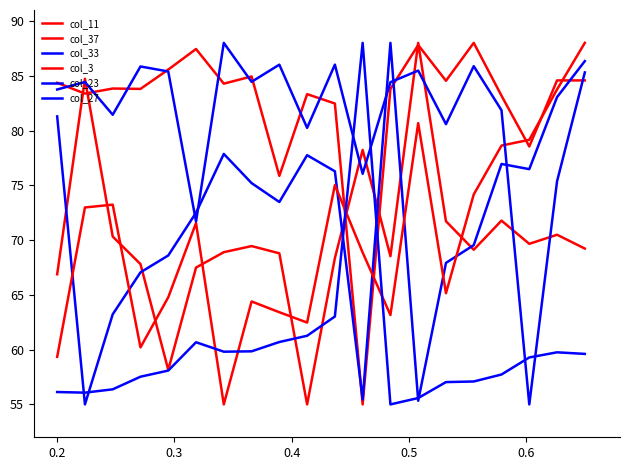

How many lines are shown in the chart?

6